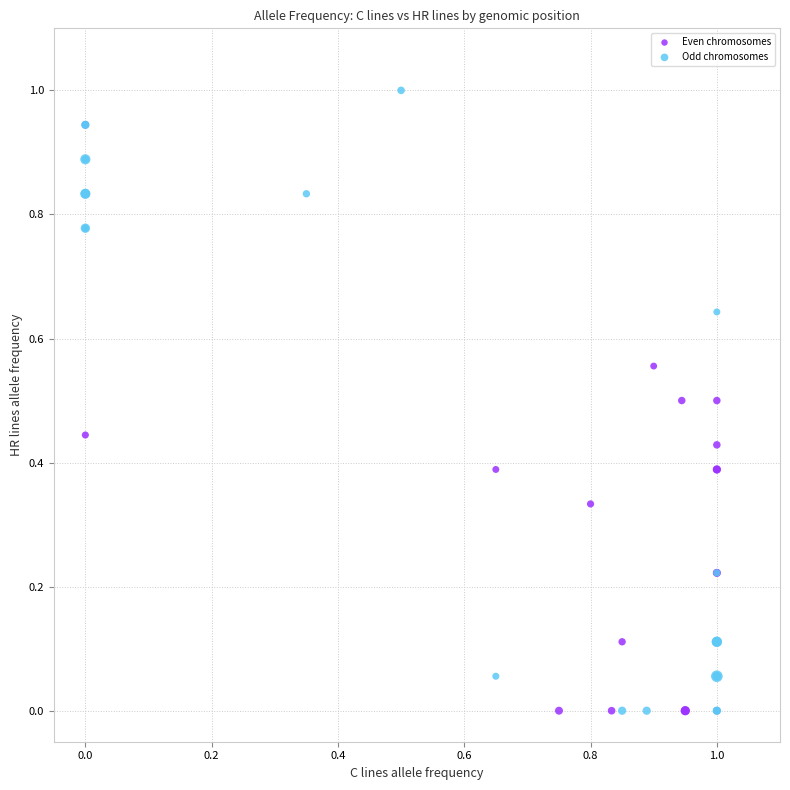

Which series reaches the maximum Y coordinate?

Odd chromosomes